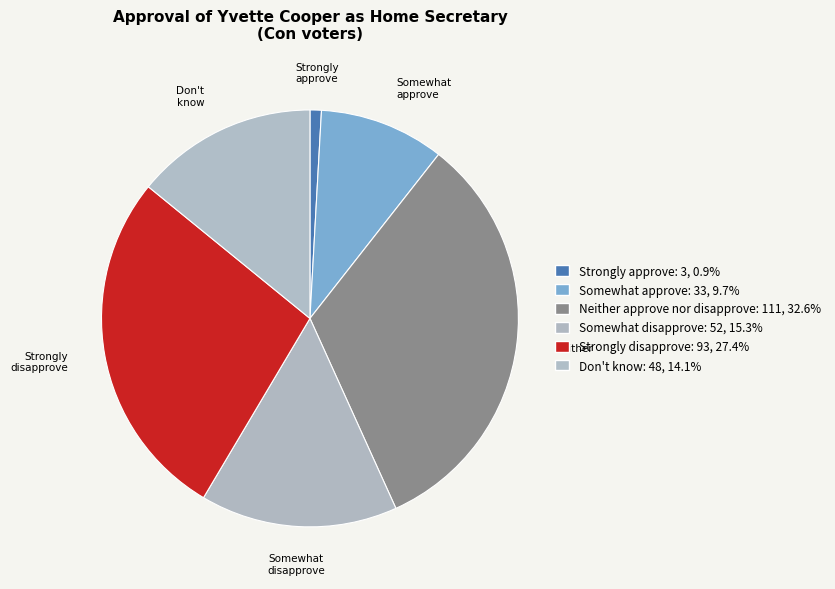

Count the number of slices in the pie.

6